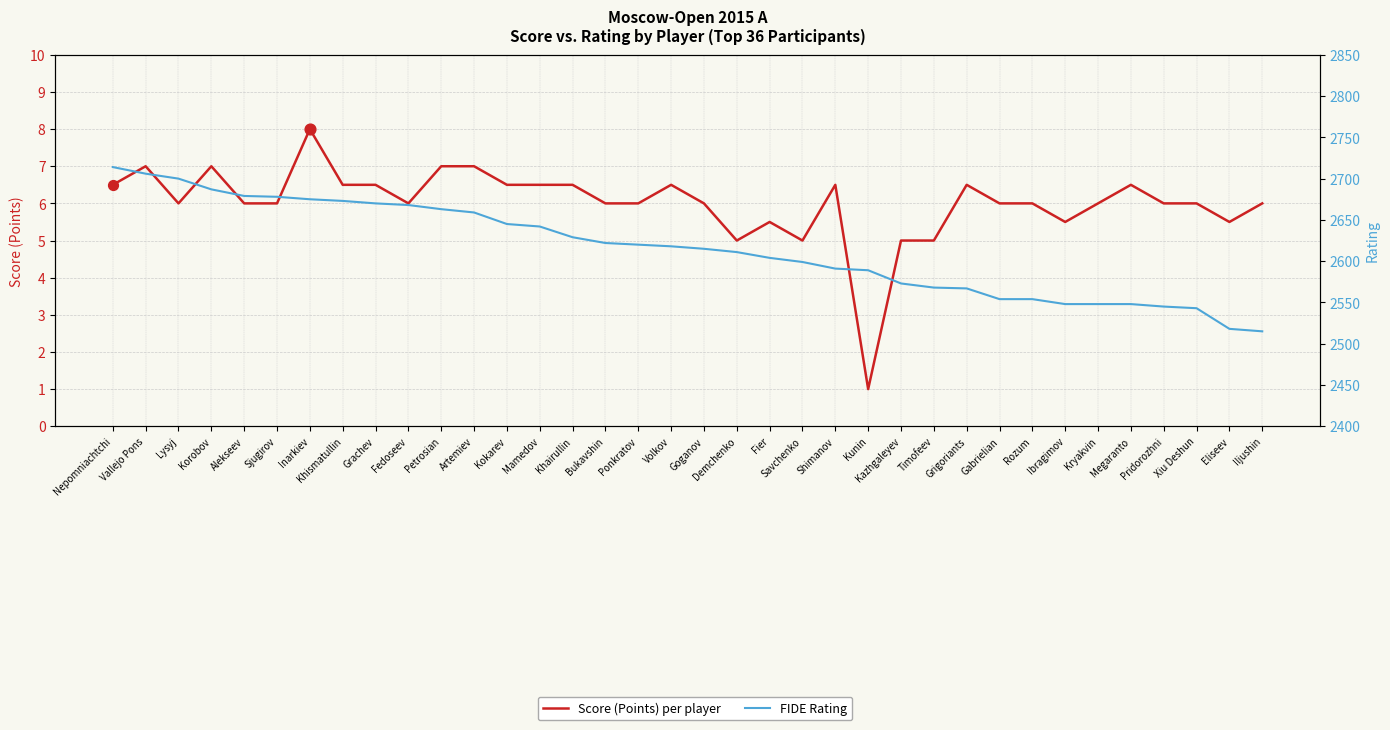

At how many categories does at least one series exceed 1838?

36